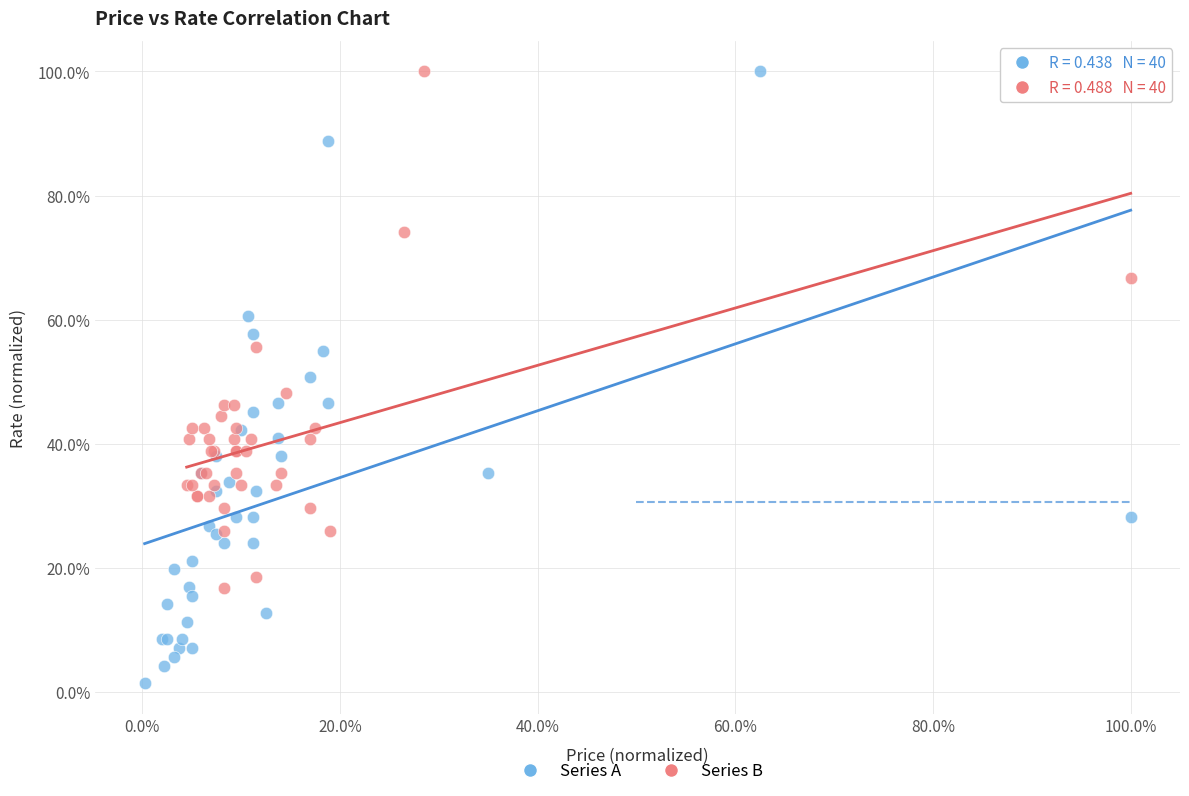

What are all the series names shown in the legend?

Series A, Series B